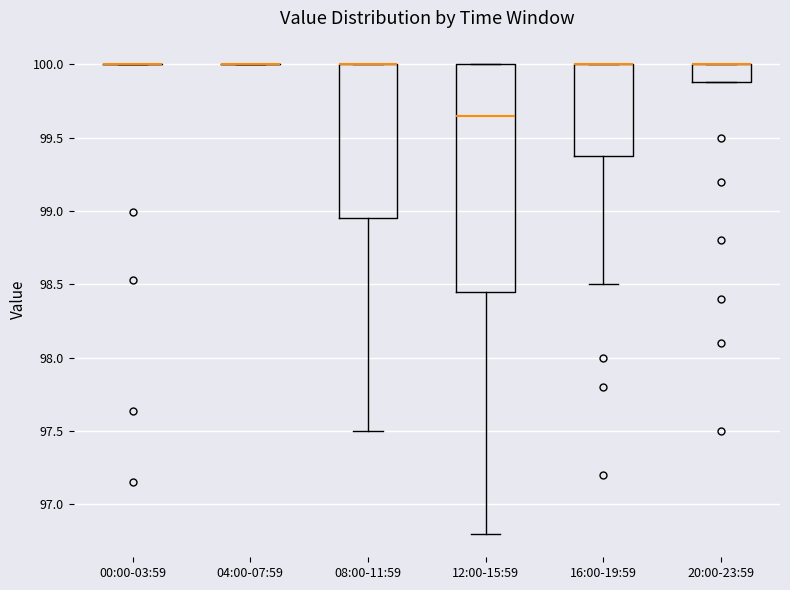

Comparing the boxes themselves (not the whiskers), which one is the tallest?

12:00-15:59